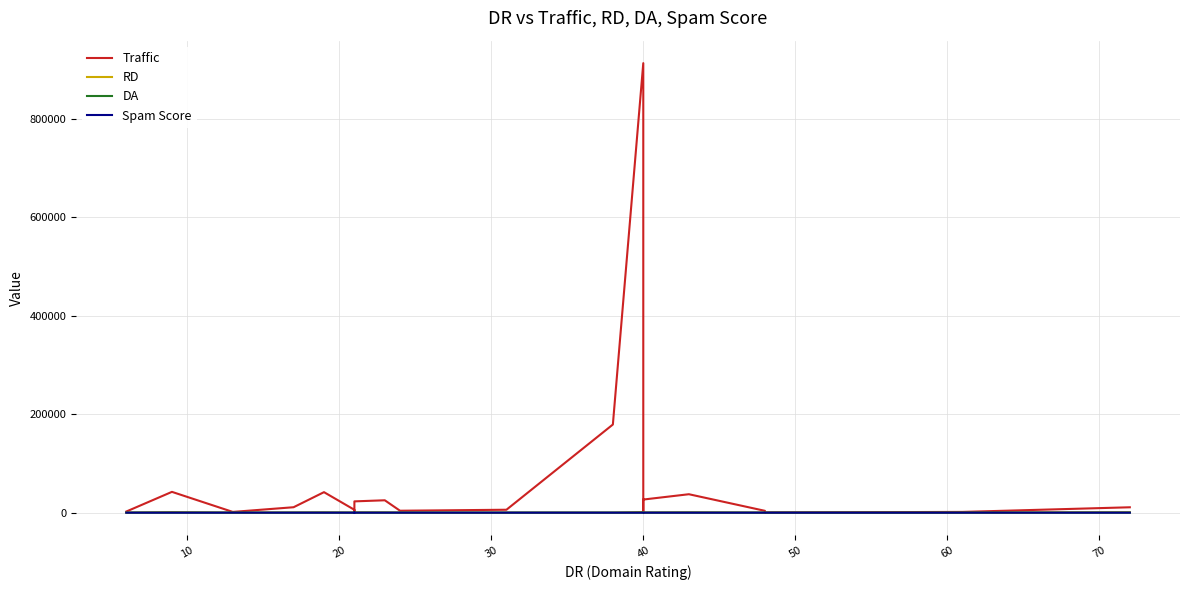

True or false: Spam Score and DA cross at least once.

False